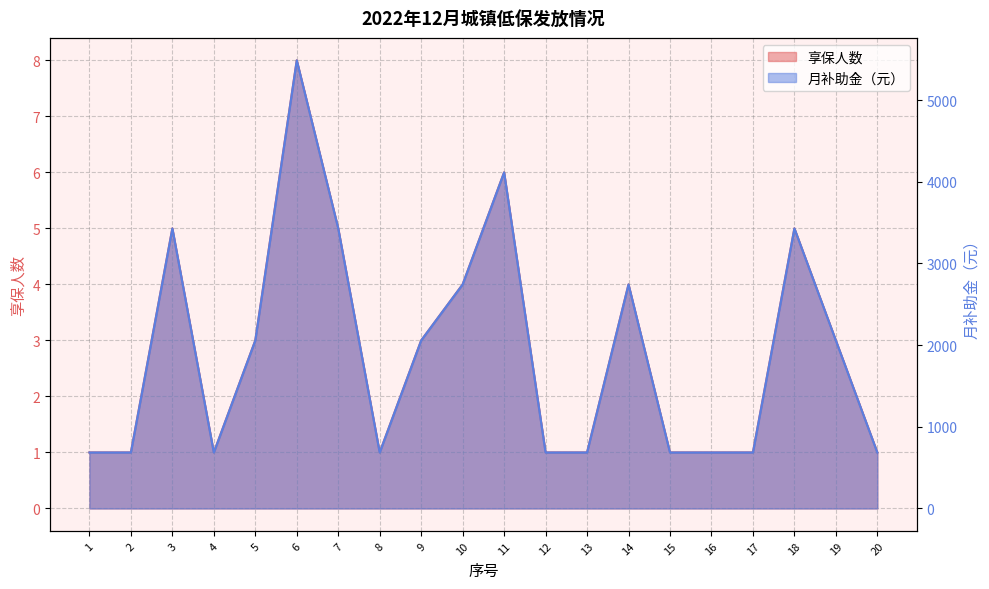

At which label does 享保人数 reach its peak?

6